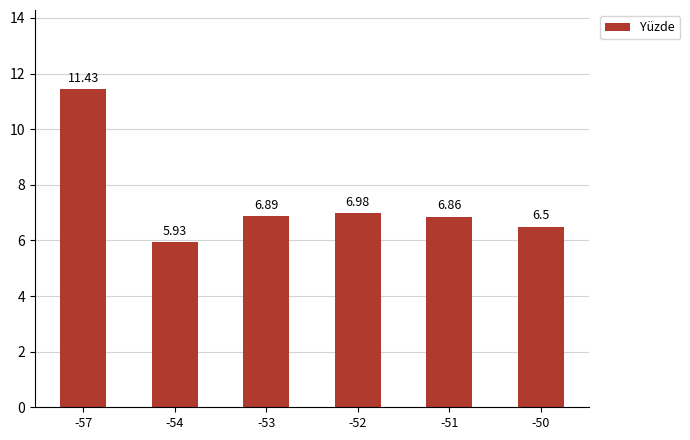

Are the bars grouped side by side (vs. stacked)?

No